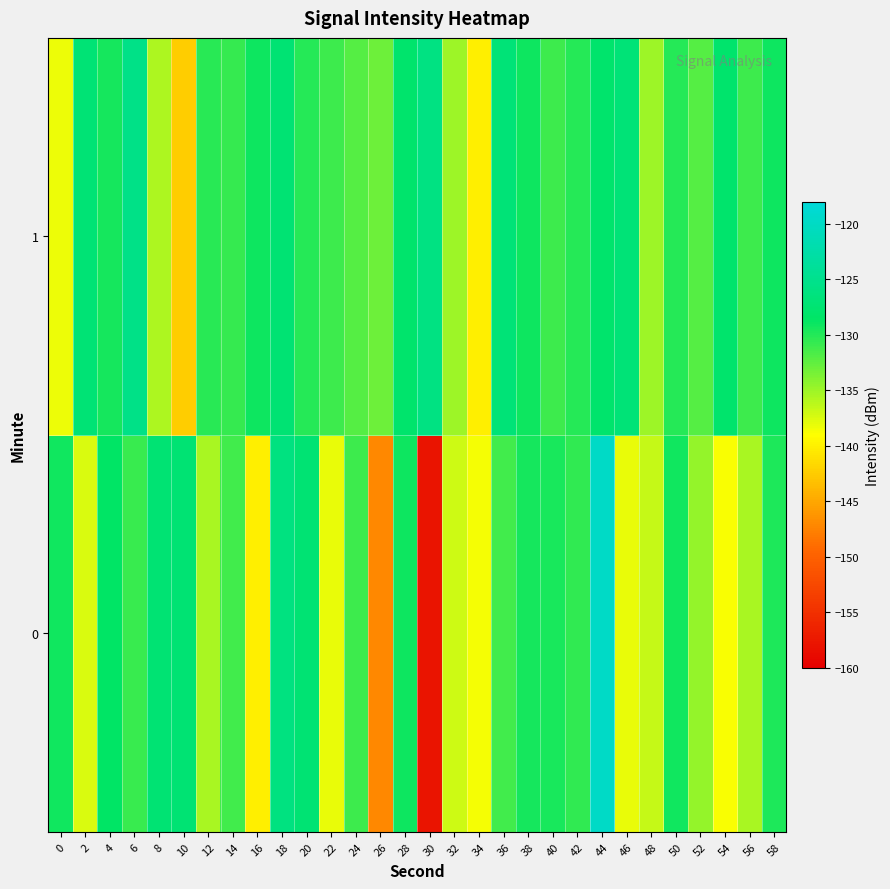

At which category is the sum across all series the highest?

44